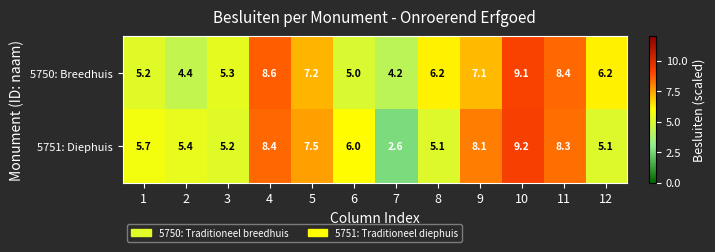

What is the total value across all series at 12?

11.3